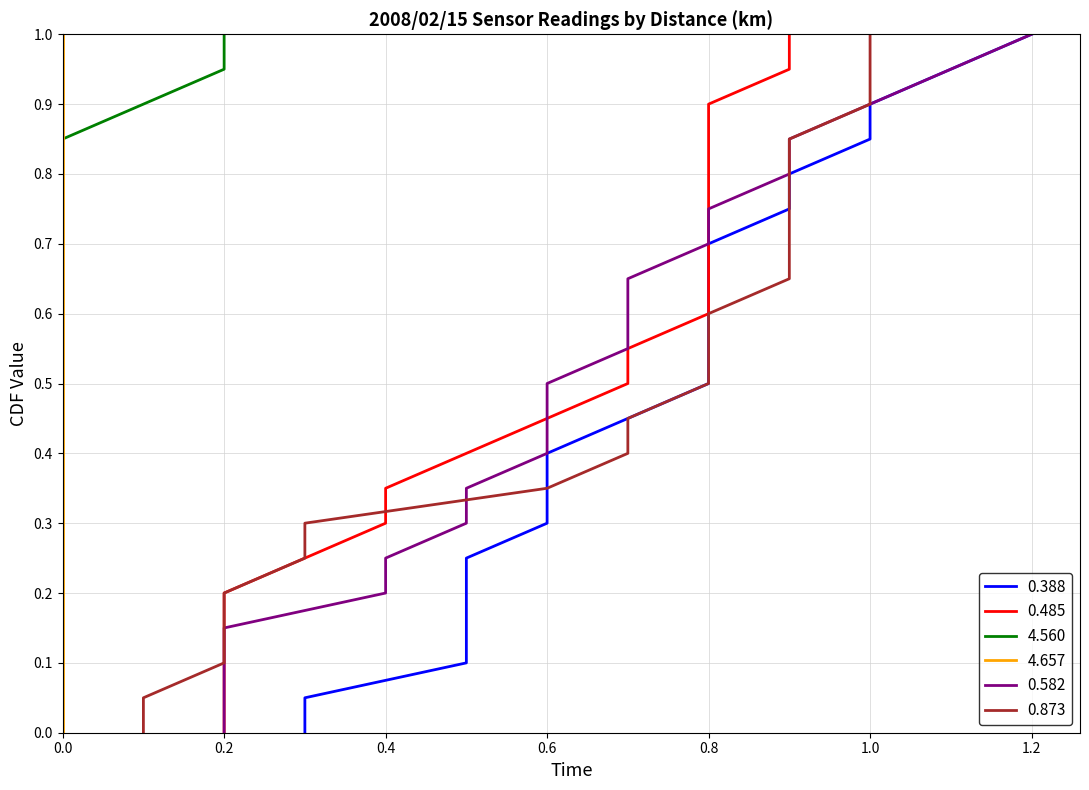

True or false: 4.560 and 0.873 intersect in this chart.

False